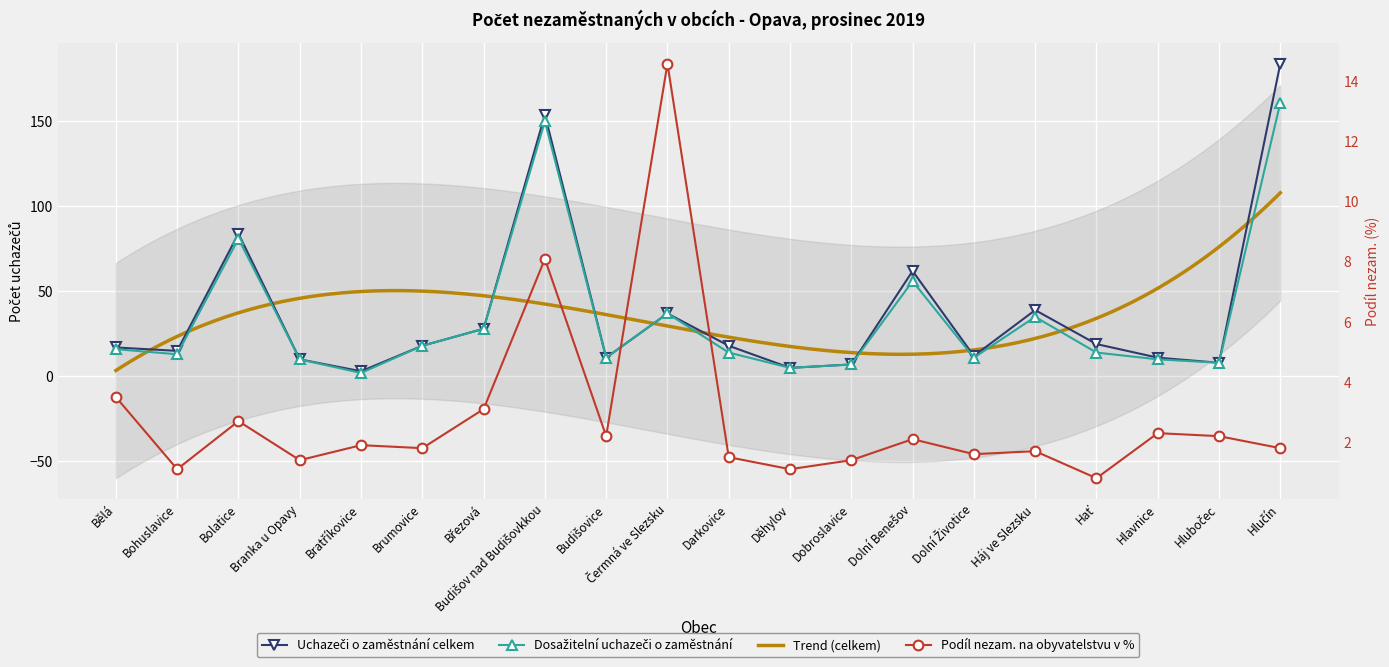

At which category does Podíl nezam. na obyvatelstvu v % reach its first local peak?

Bolatice